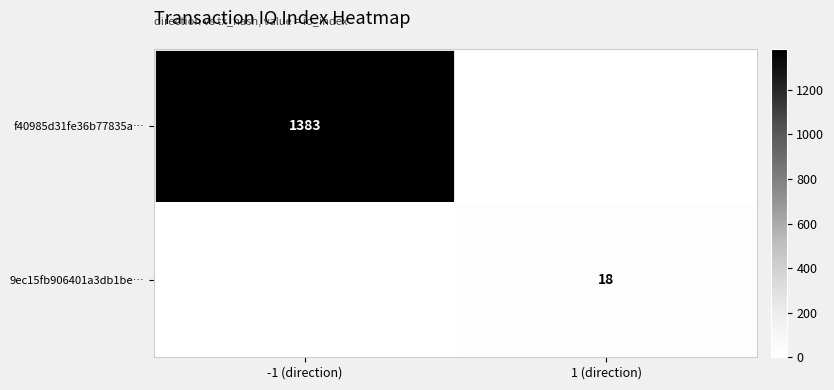

True or false: f40985d31fe36b77835a… has a value of 2075 at -1 (direction).

False